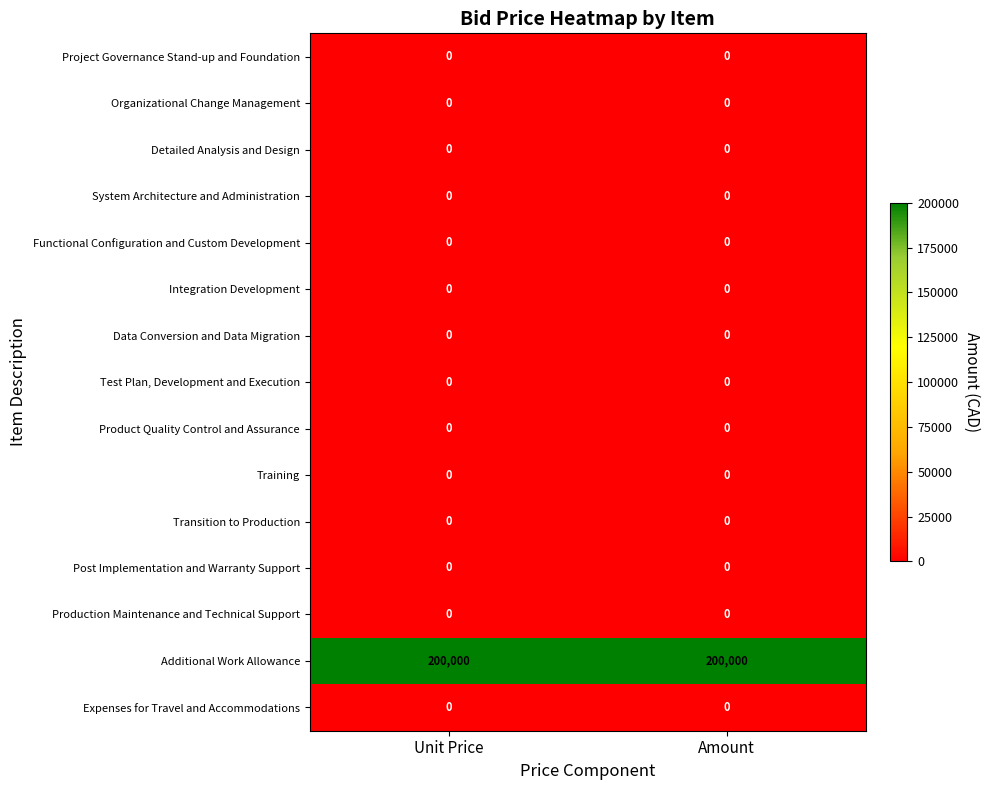

Is the value of Training at Amount greater than the value of Additional Work Allowance at Amount?

No